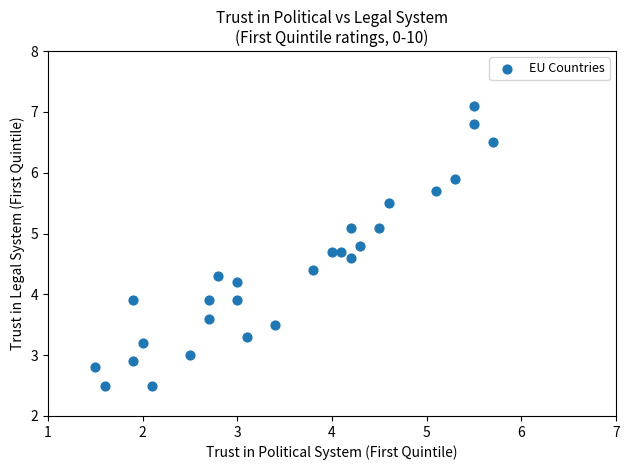

What is the range of X values (max minus min)?

4.2